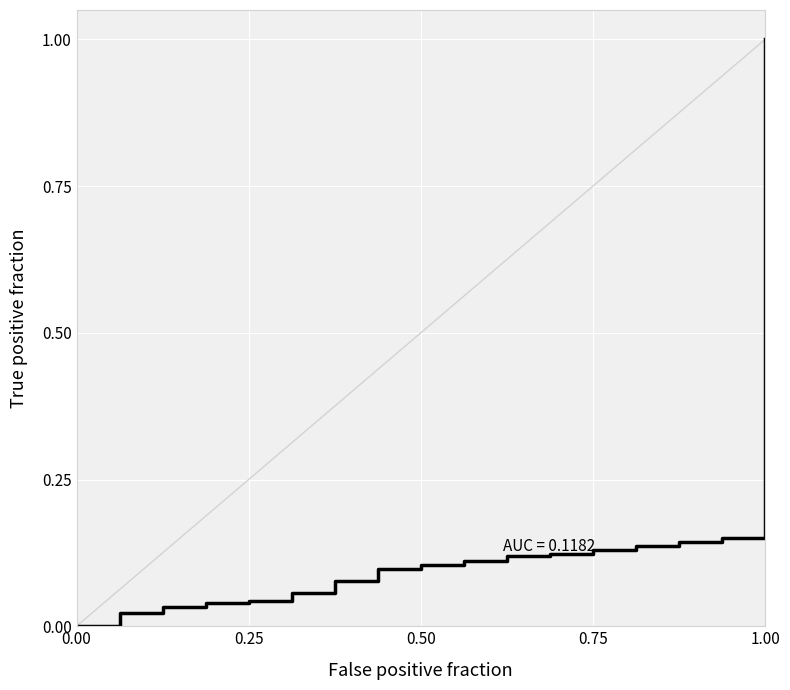

Is this an area chart (filled region under the line)?

No